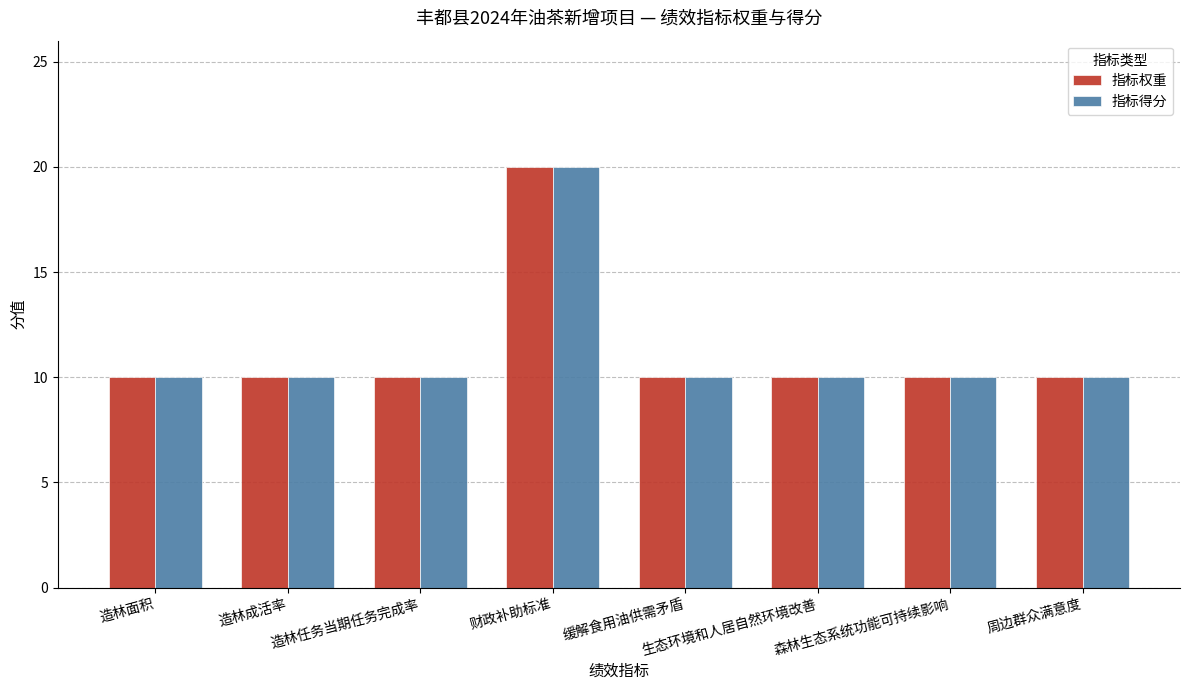

What is the sum of the 指标权重 values at 周边群众满意度 and 造林面积?

20